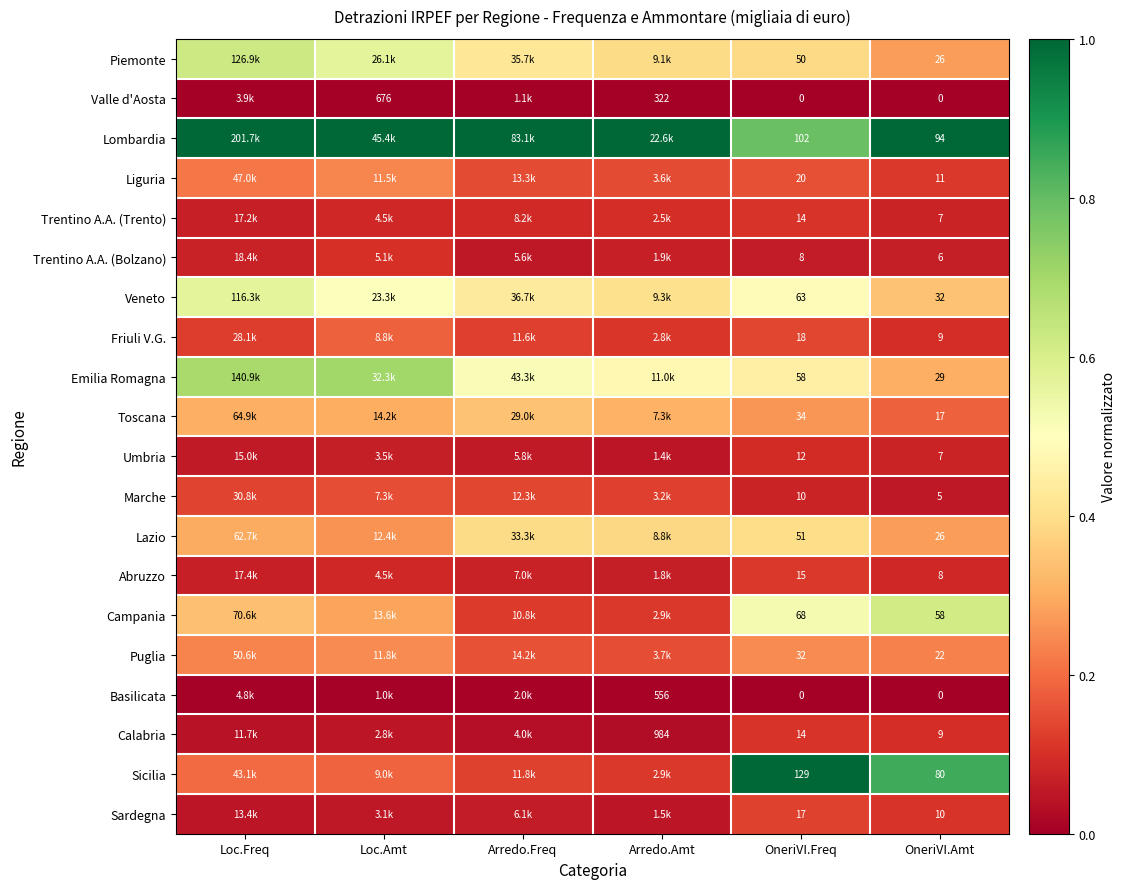

The value of Trentino A.A. (Trento) at Arredo.Freq is 0.0. True or false?

False